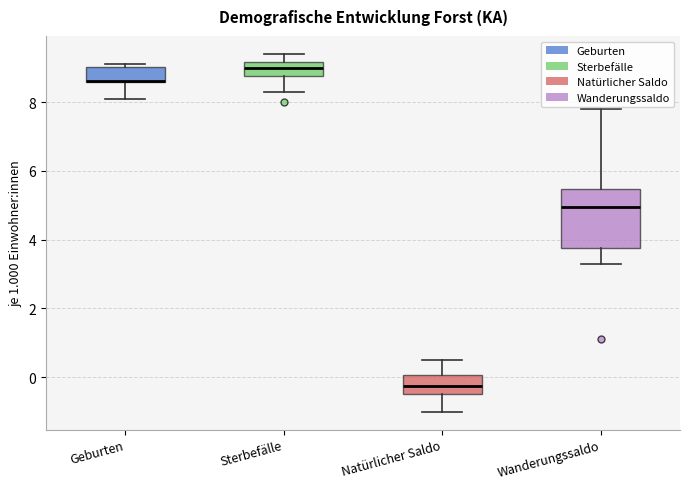

Reading left to right, transcribe this box plot: for each box, give where its median line is, the range the box spans, and where its two whiskers end, as read against the y-axis. The values are not printed on the chart, so give them approximately, as read against the axis.

Geburten: median 8.6 (drawn on the box's lower edge), box 8.6 to 9.0, whiskers 8.2 to 9.2
Sterbefälle: median 9.0, box 8.8 to 9.2, whiskers 8.4 to 9.4
Natürlicher Saldo: median -0.2, box -0.4 to 0.0, whiskers -1.0 to 0.6
Wanderungssaldo: median 5.0, box 3.8 to 5.4, whiskers 3.4 to 7.8